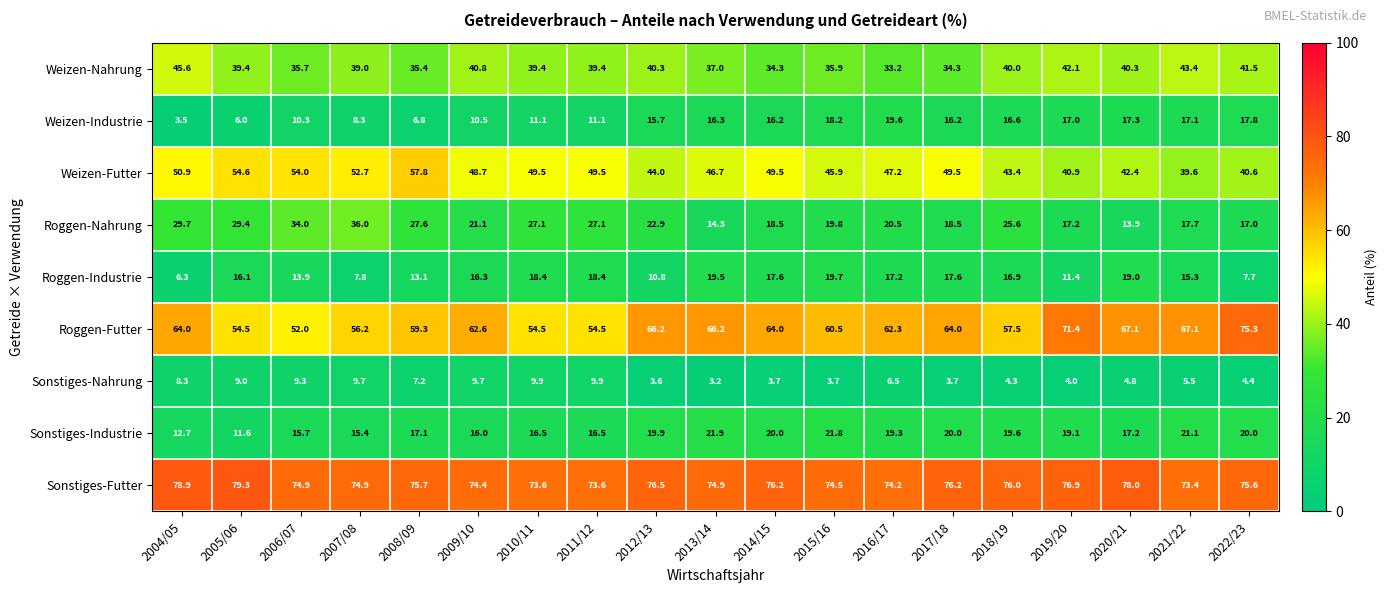

What value does the Weizen-Futter series have at 2004/05?

50.9